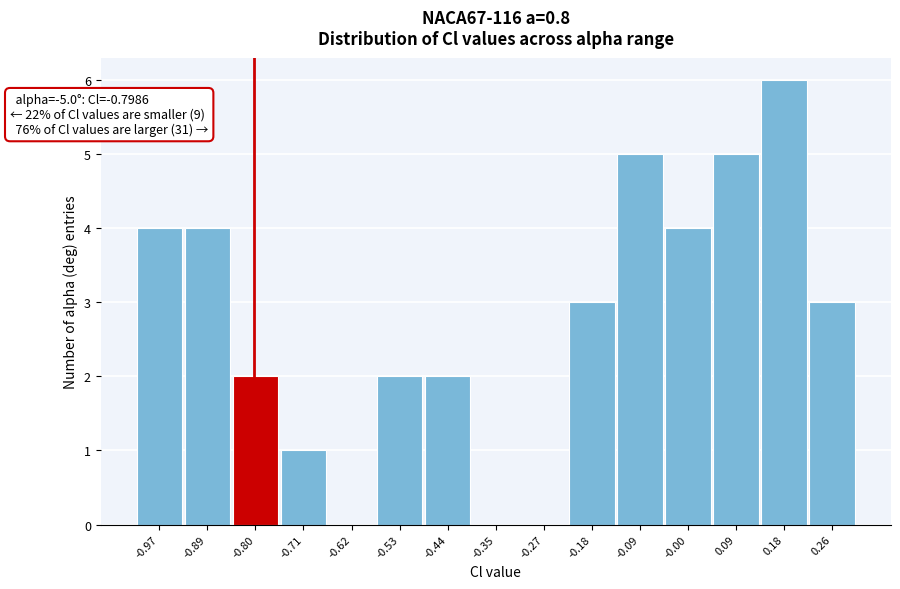

Which range on the x-axis has the tallest bar?

0.13 to 0.22